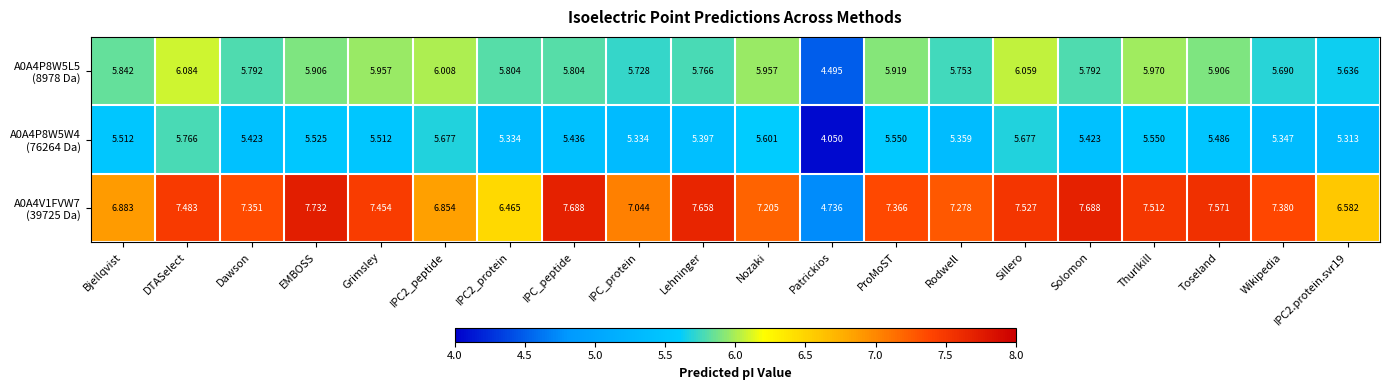

At which category is the sum across all series the highest?

DTASelect